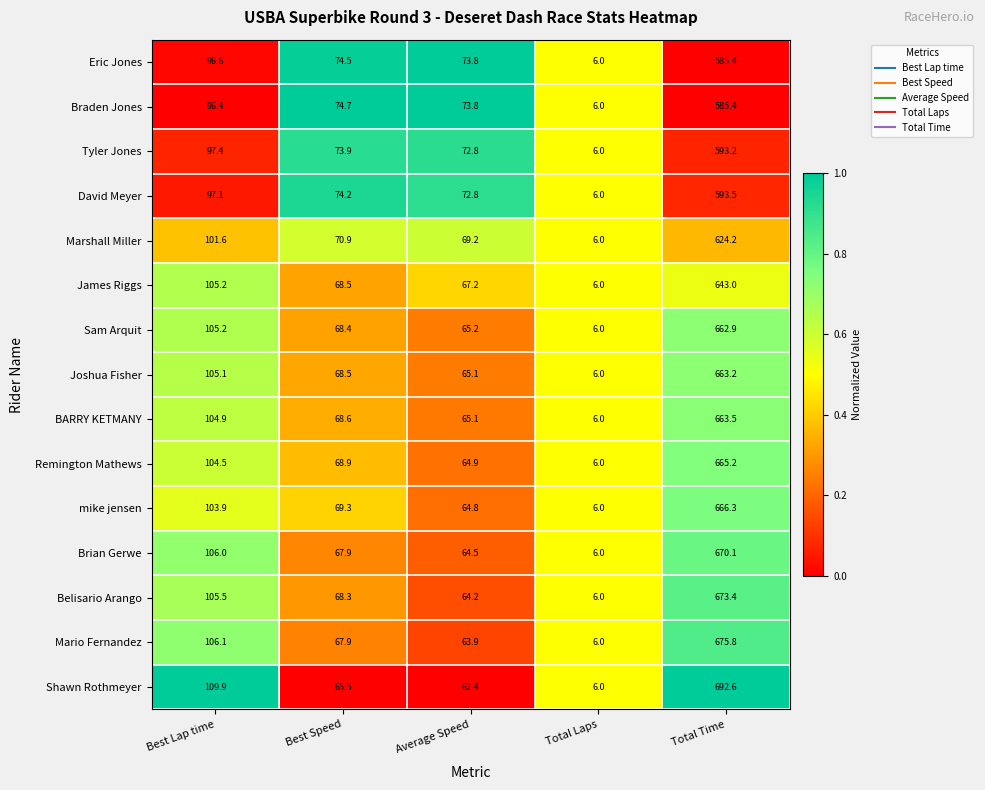

True or false: James Riggs has a value of 95.7 at Average Speed.

False